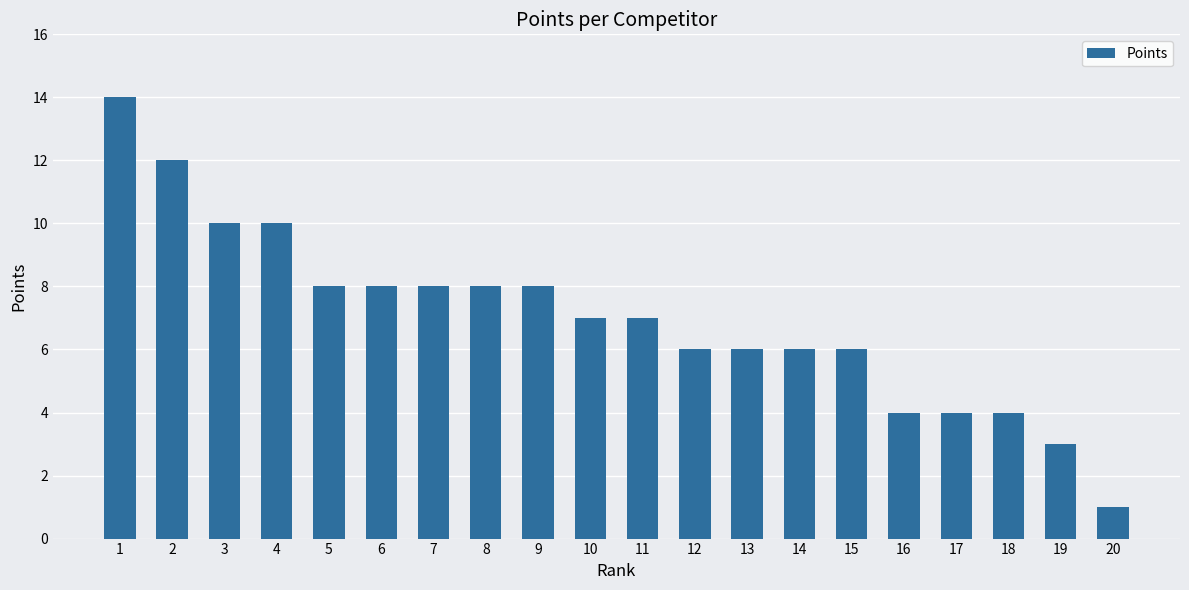

The value at 6 is 12. True or false?

False